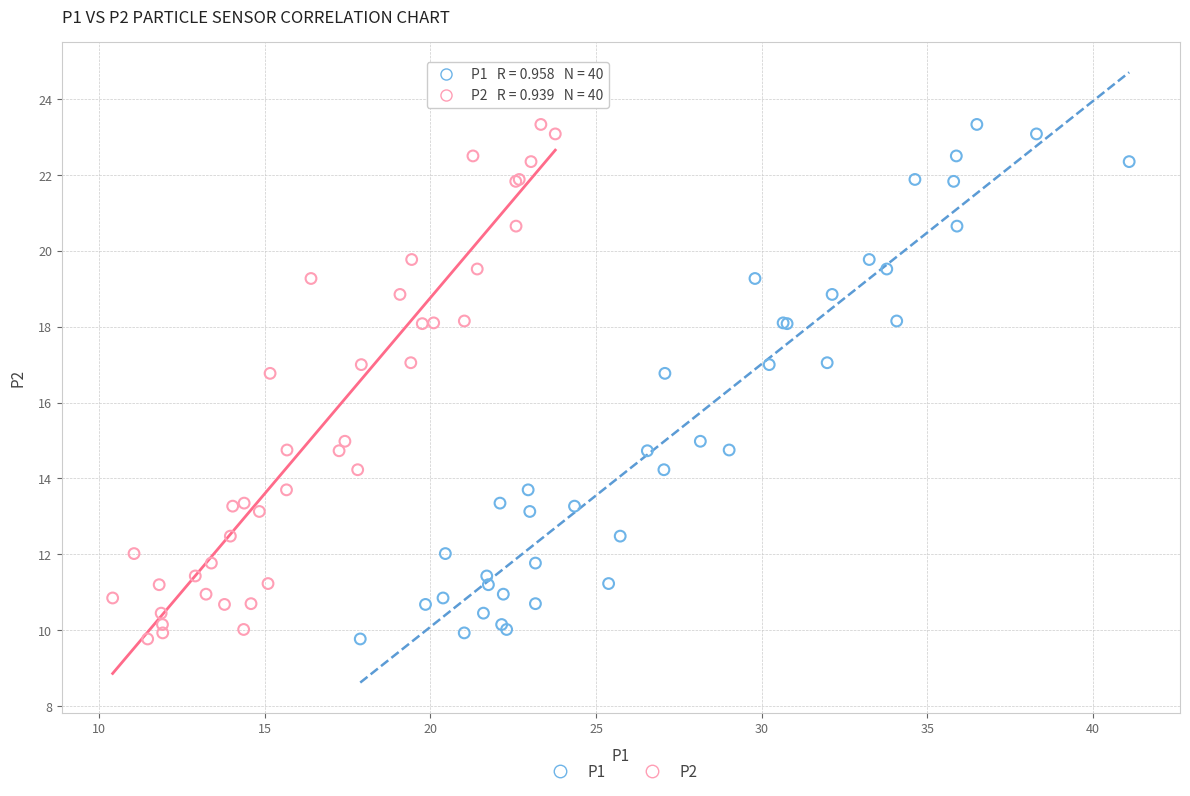

What are all the series names shown in the legend?

P1, P2